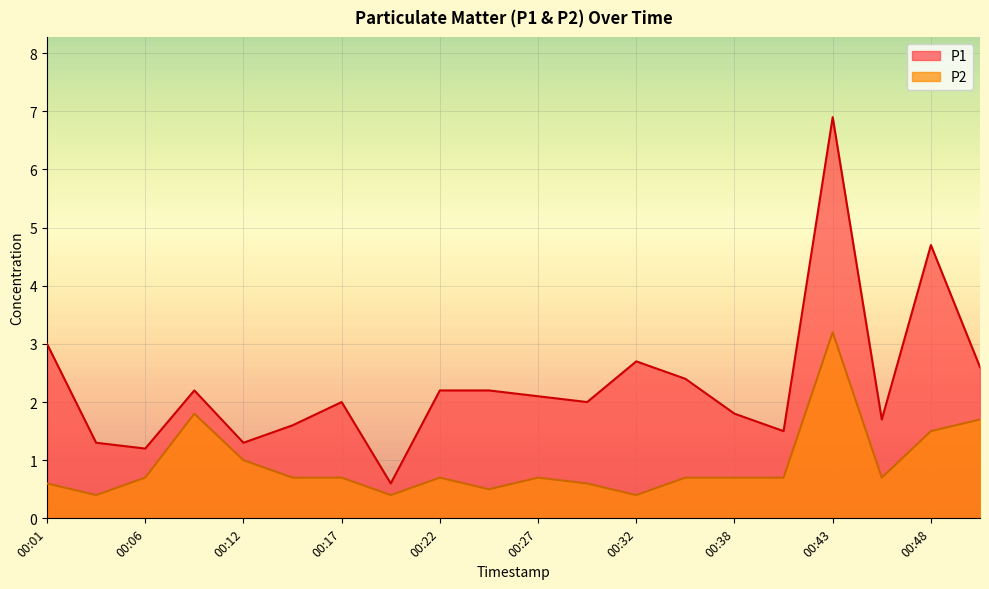

What is the minimum value for P1?

0.6